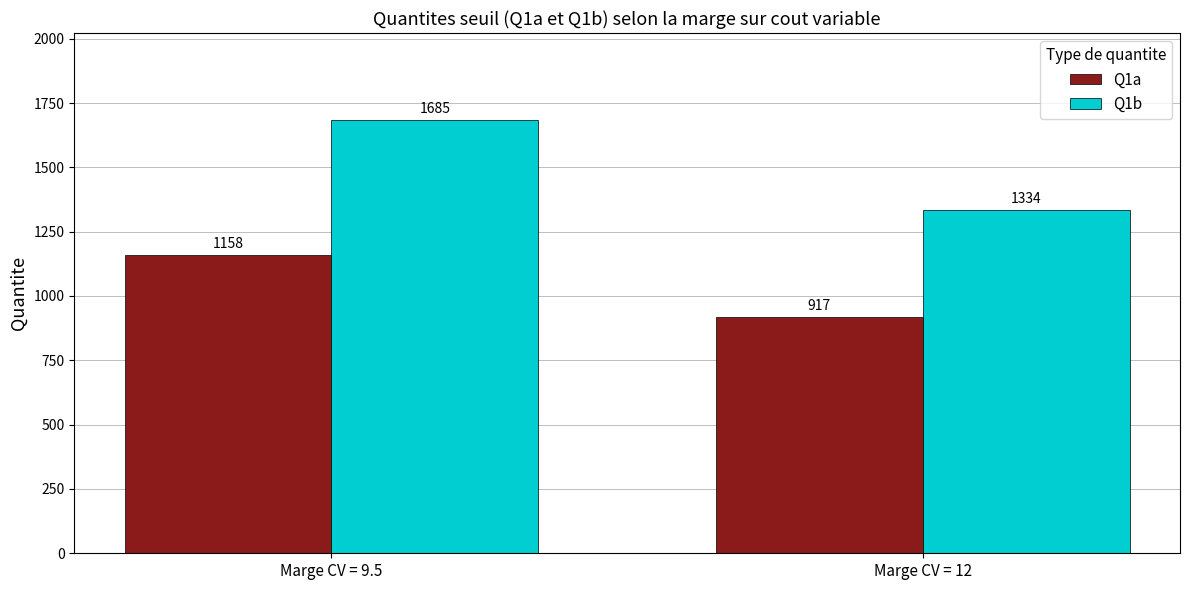

What is the sum of the Q1a values at Marge CV = 9.5 and Marge CV = 12?

2075